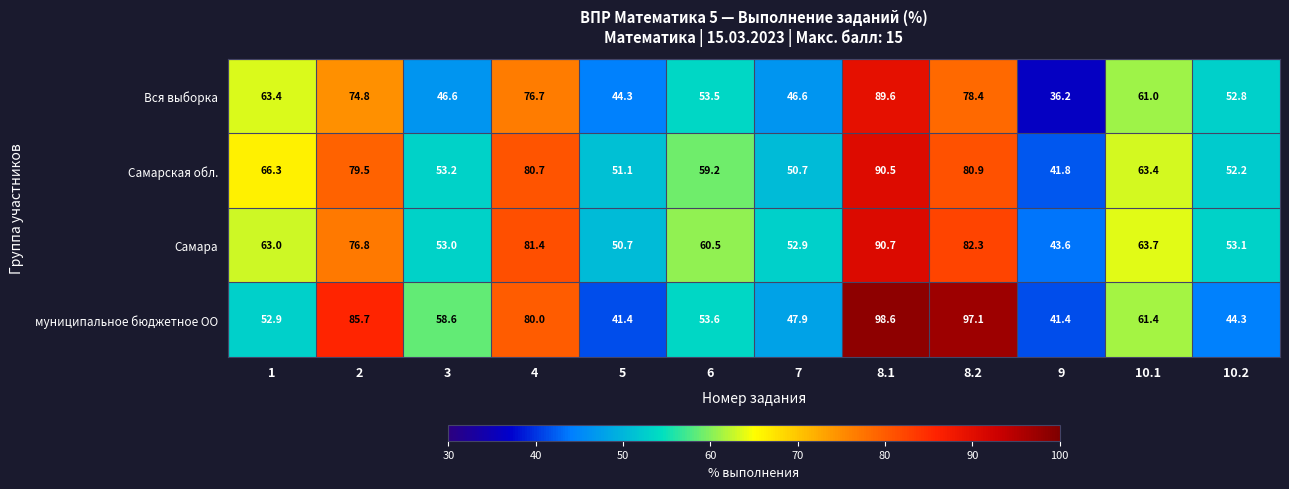

How many data points in муниципальное бюджетное ОО are less than 58?

6